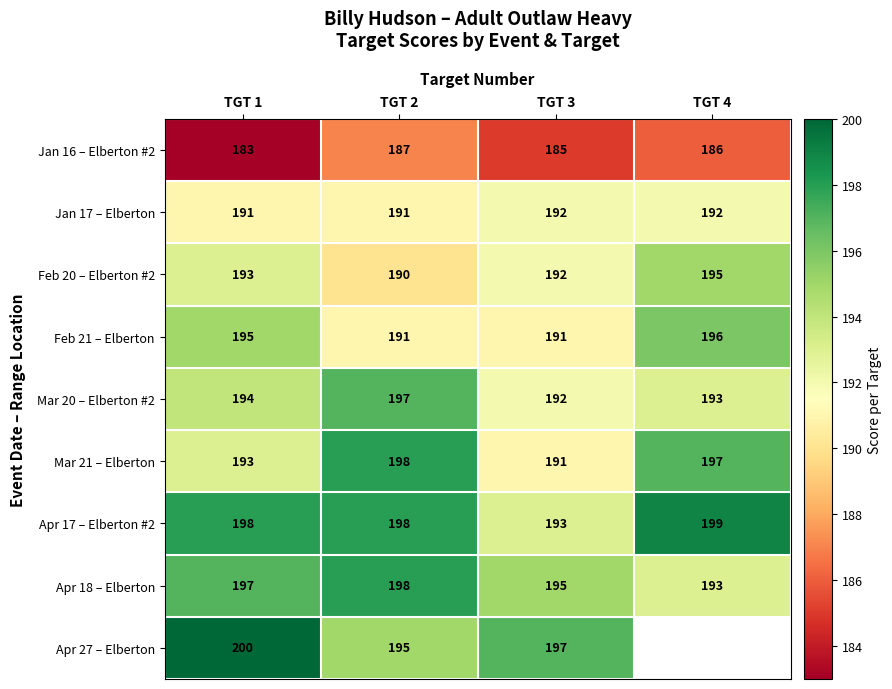

How many series are shown in this chart?

9